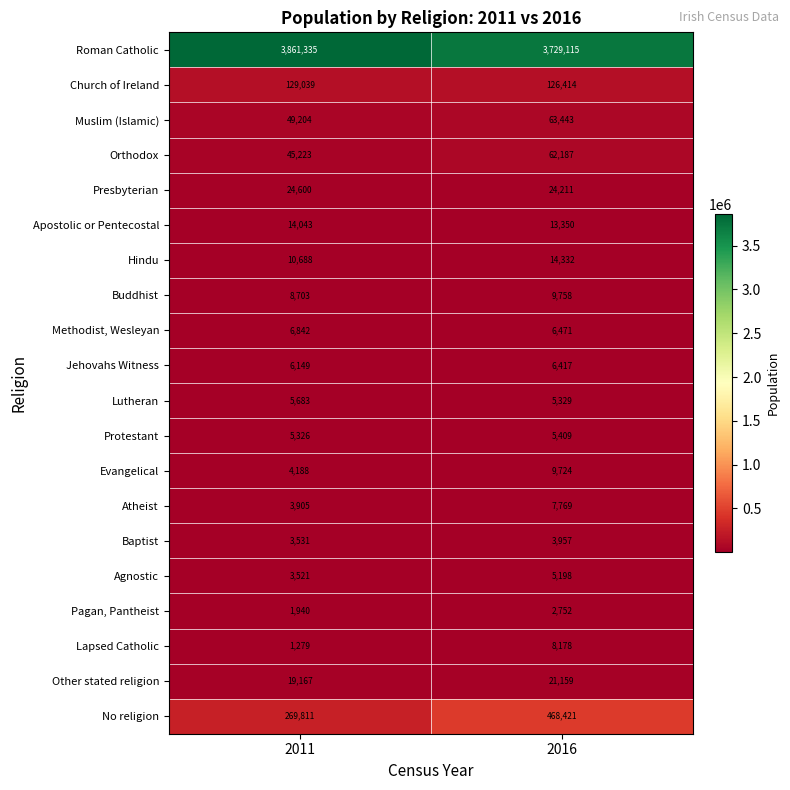

What is the difference between the Evangelical values at 2011 and 2016?

5536